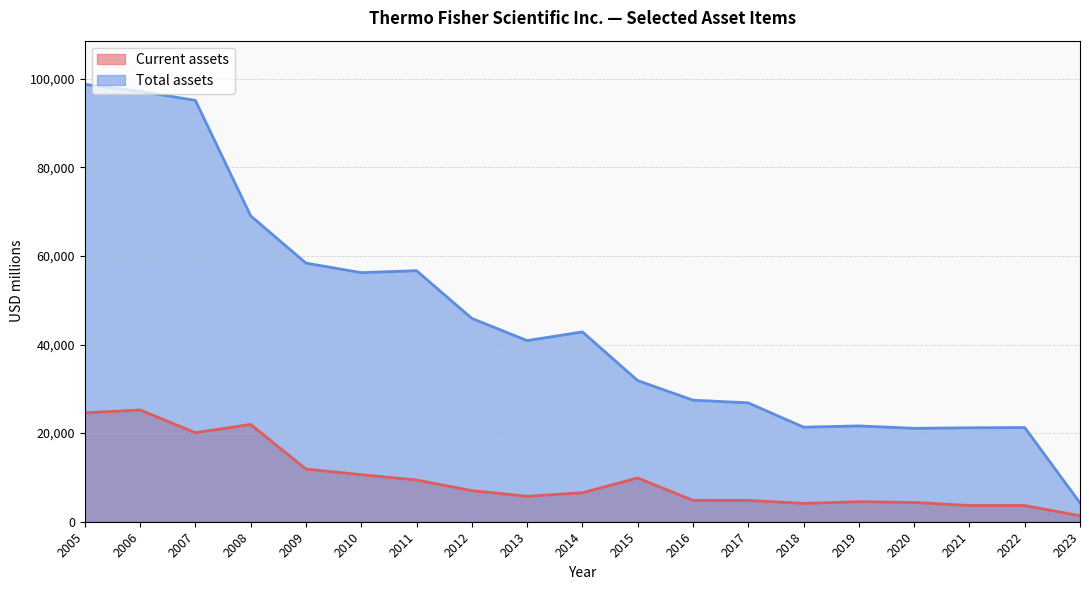

How many interior local valleys does the Total assets series have?

4